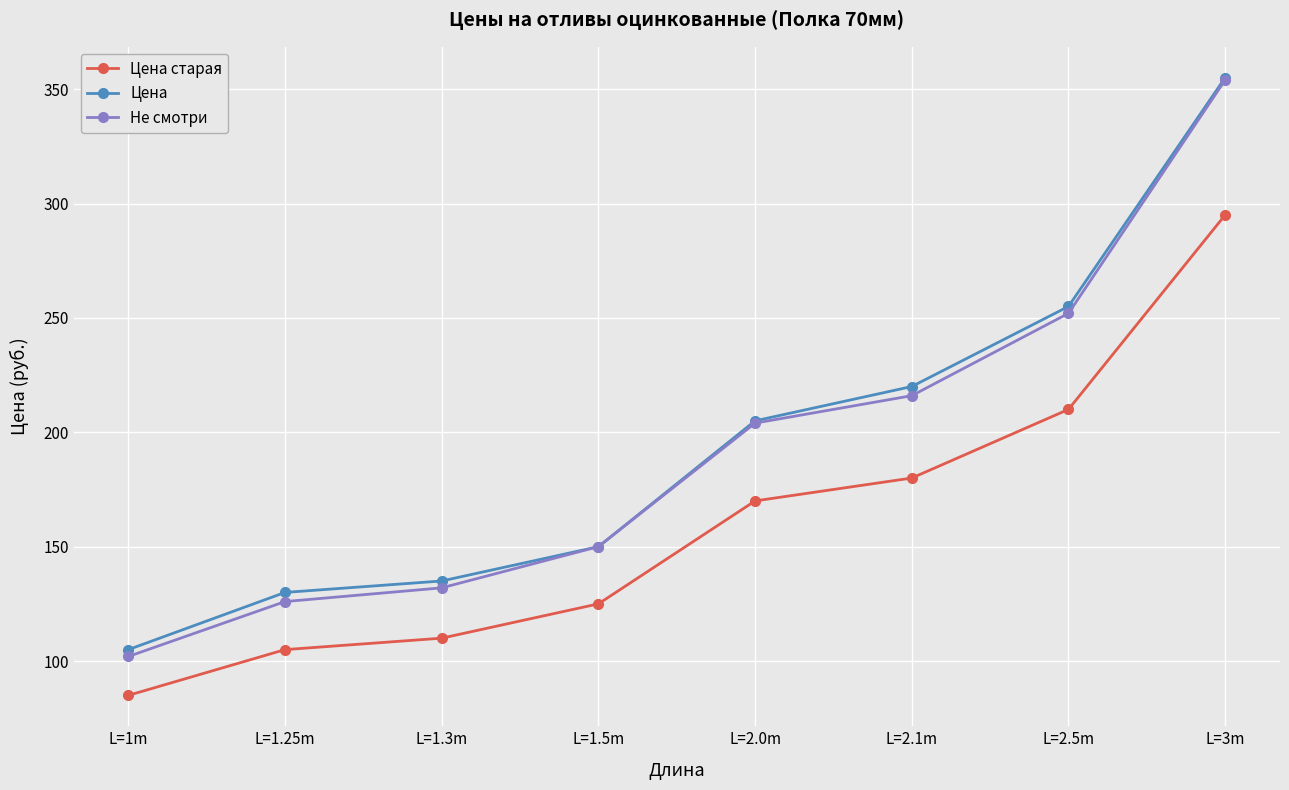

What value does the Не смотри series have at L=2.1m, to the nearest 10?

220